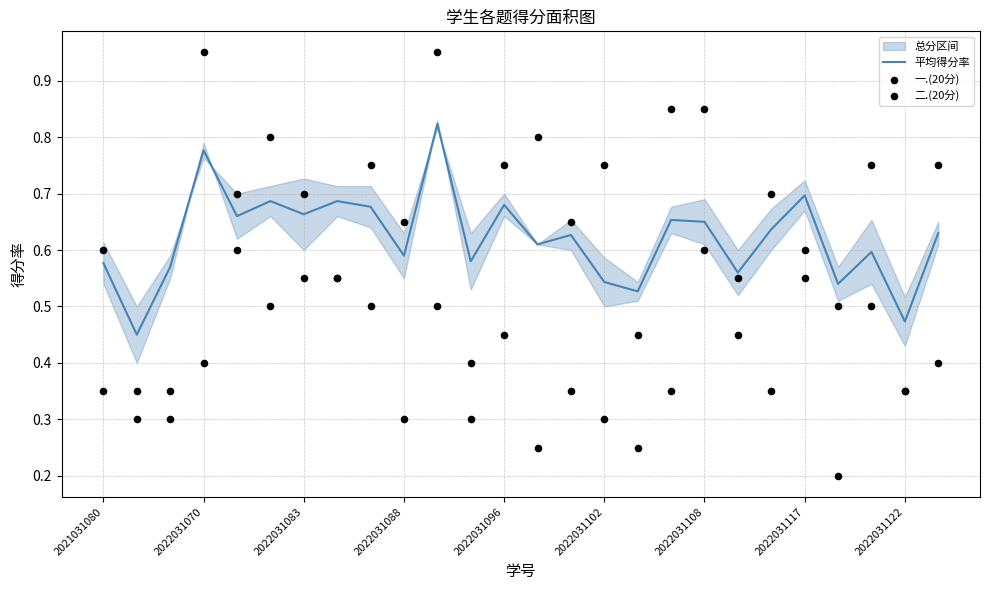

Which series has the largest total across all categories?

平均得分率